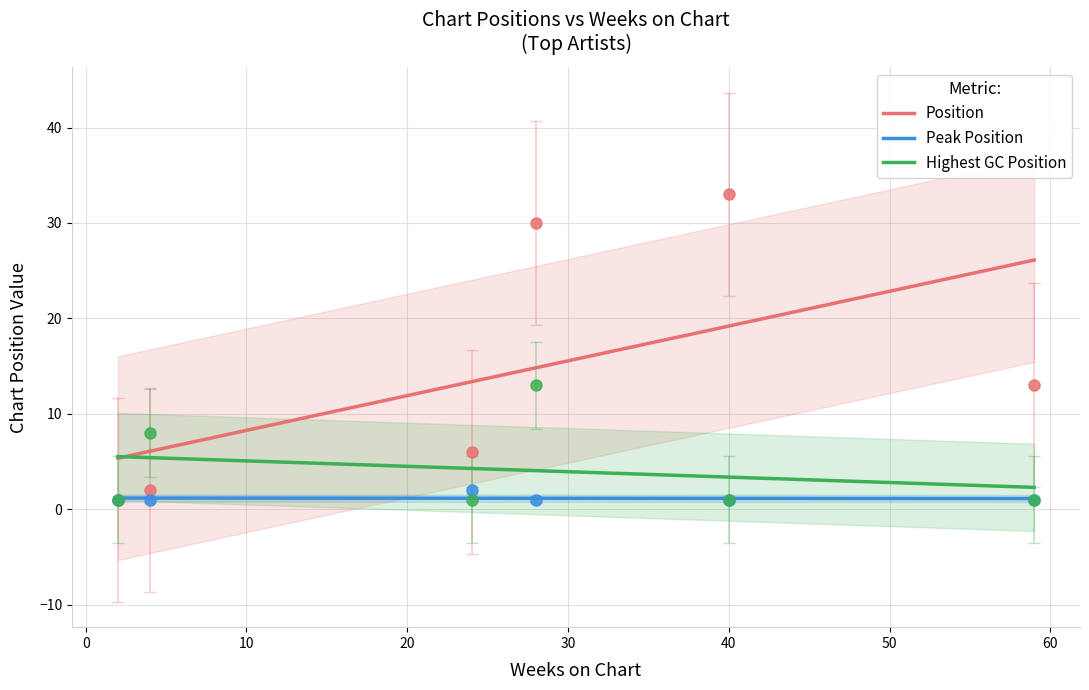

What is the smallest value displayed?

1